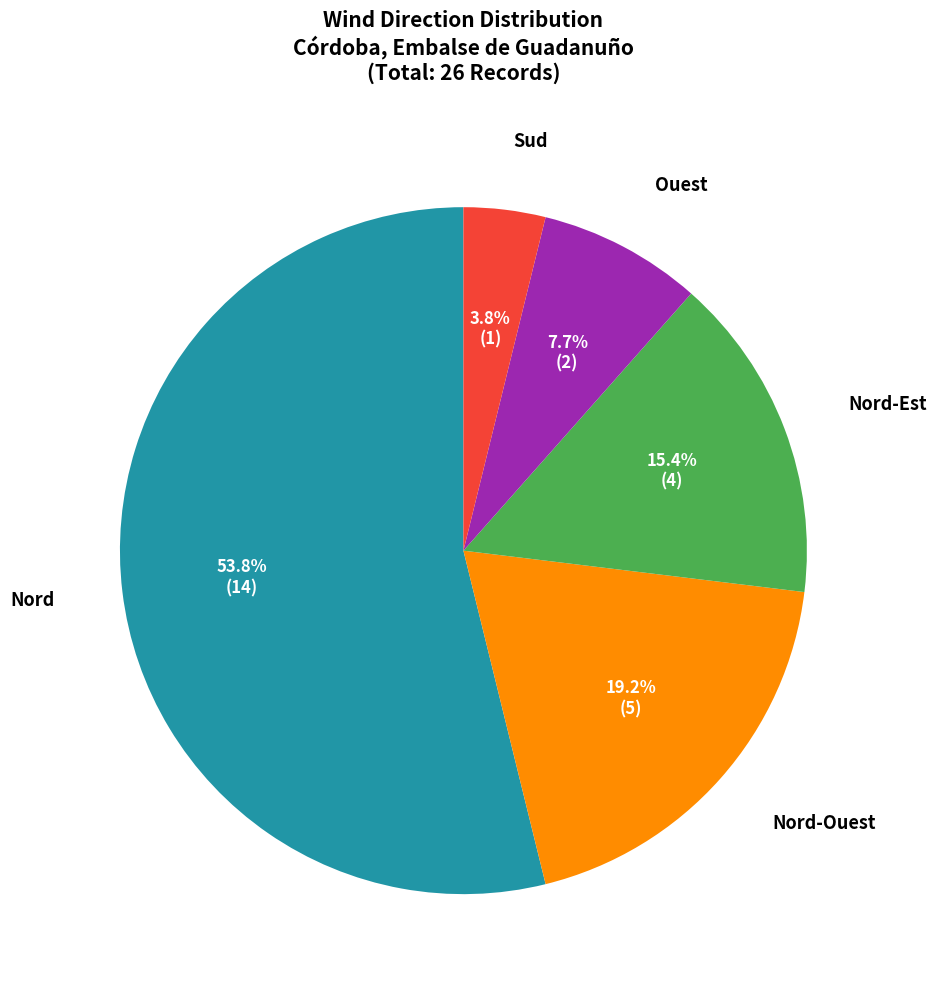

Does any single category account for the majority?

Yes